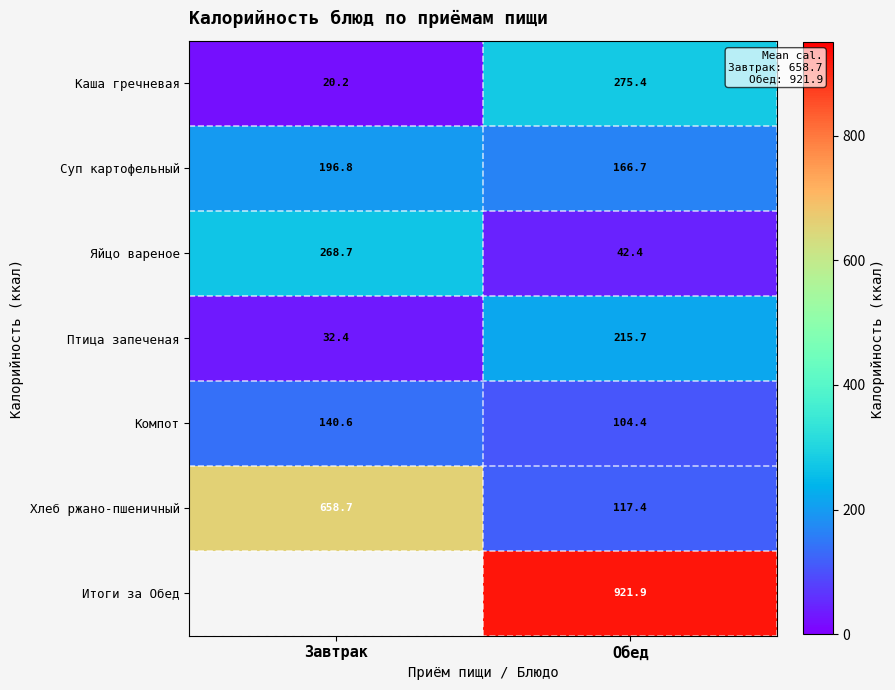

What is the sum of all Яйцо вареное values?

311.1